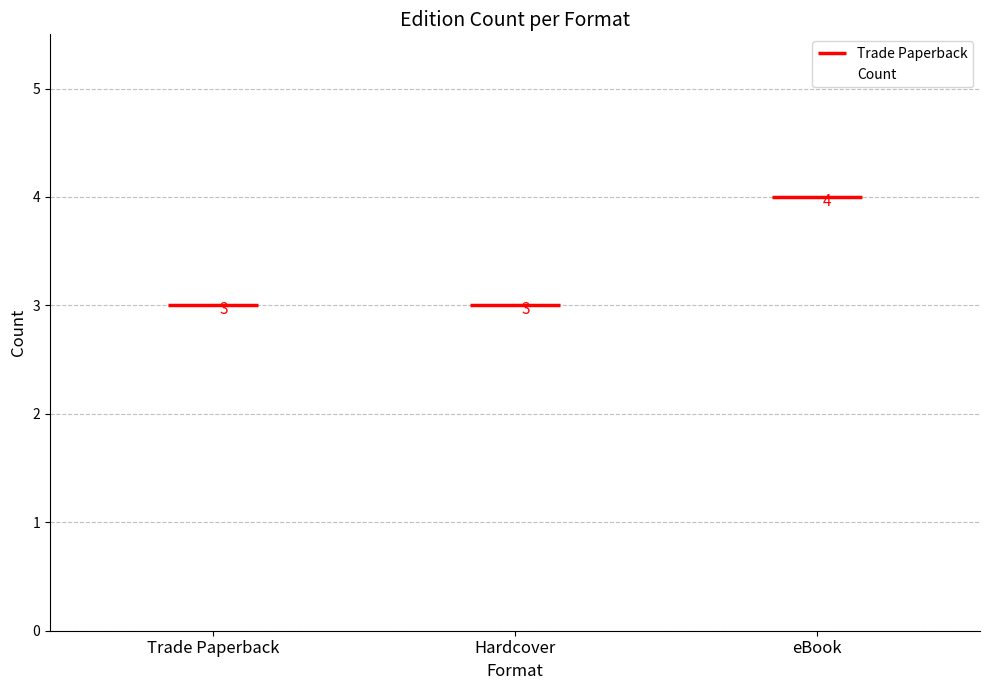

What is the approximate value at eBook?

4